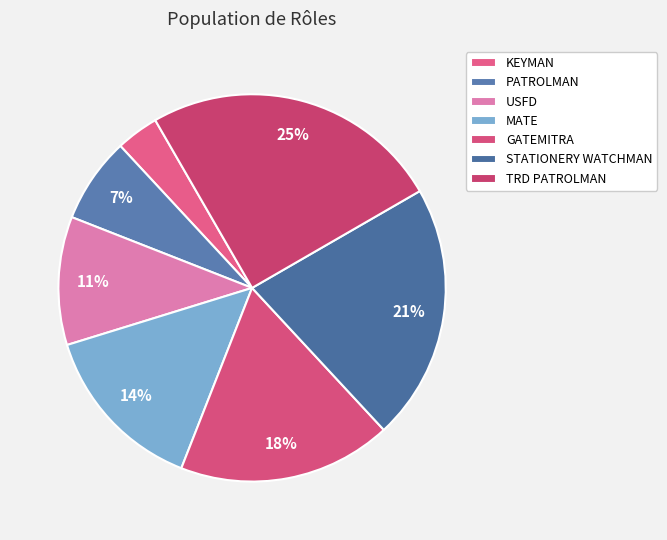

To the nearest percent, what is the average slice percentage?

14%